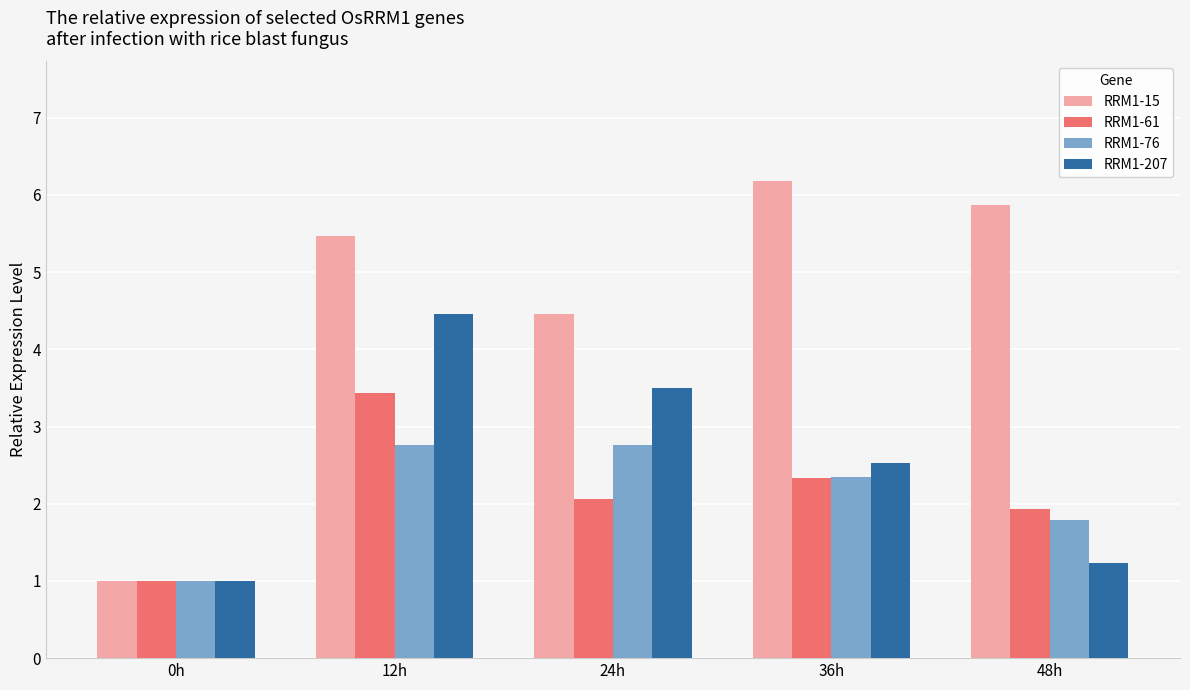

What is the difference between the maximum and minimum values in the RRM1-76 series?

1.8